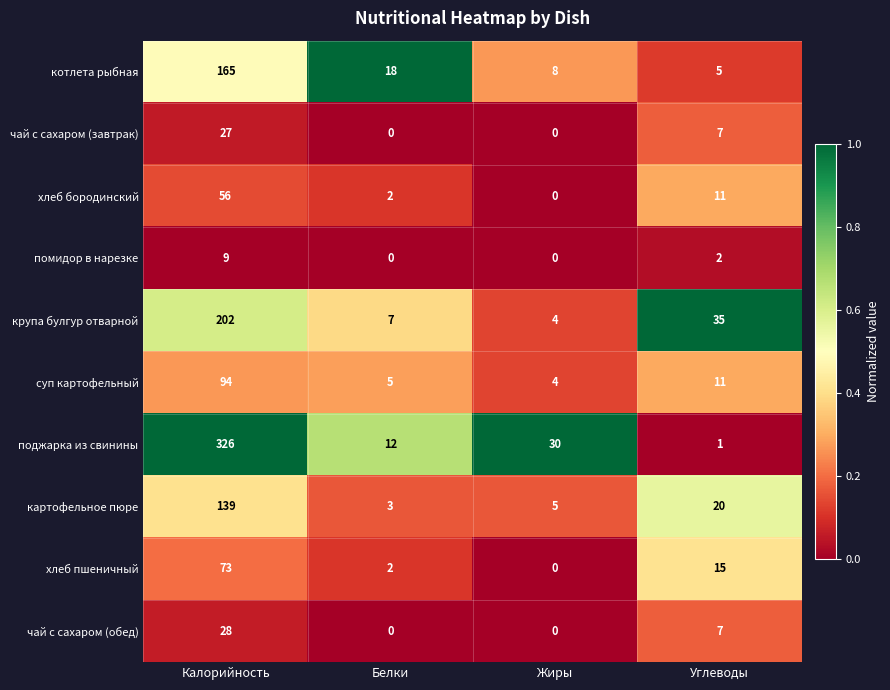

What is the sum of the поджарка из свинины values at Жиры and Белки?

42